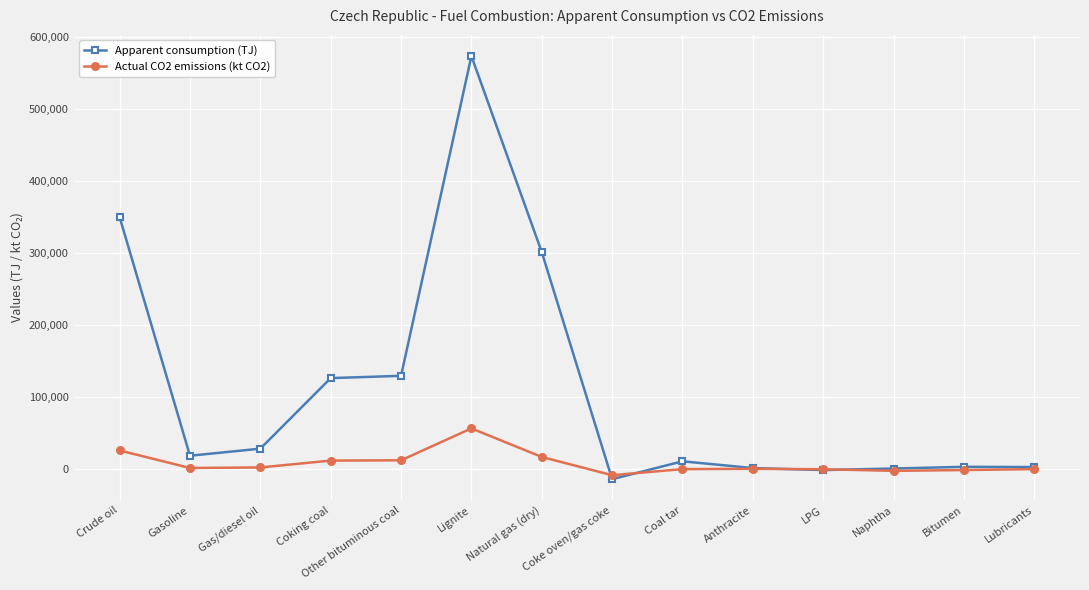

How many categories are shown in the chart?

14